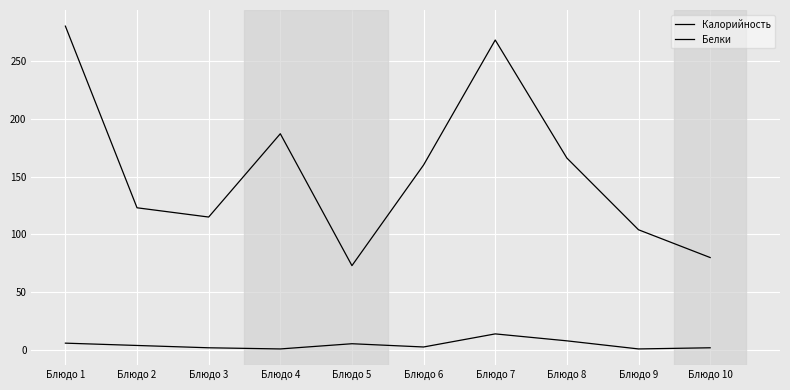

How many lines are shown in the chart?

2